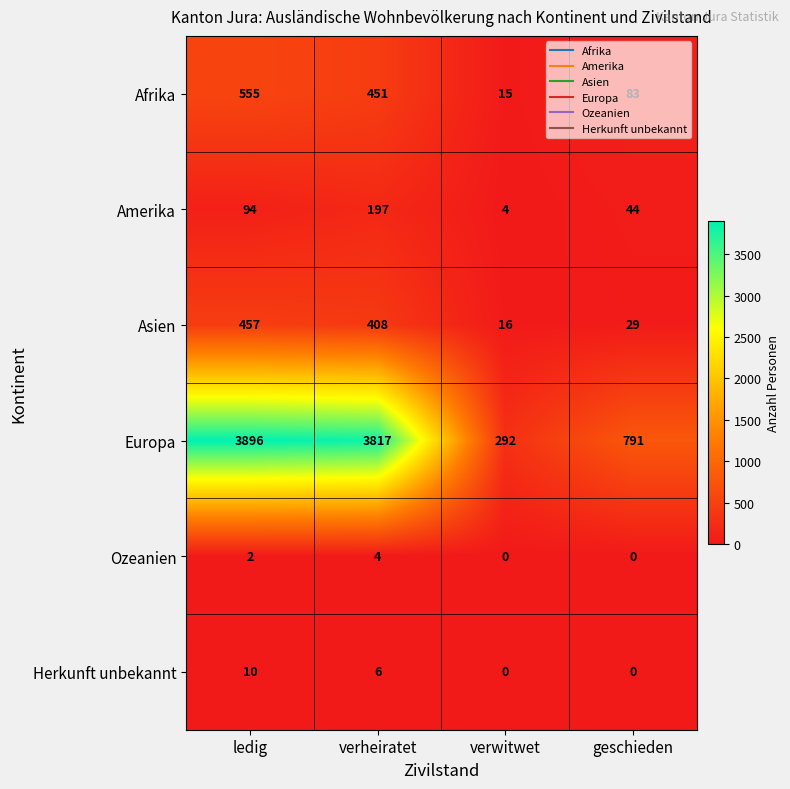

What is the spread (max minus min) of values at verwitwet?

292